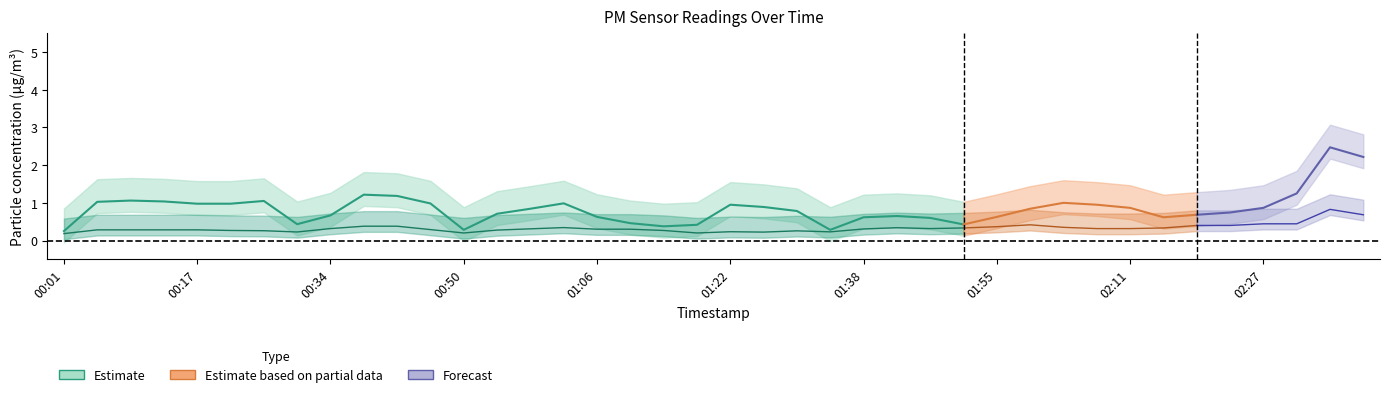

What is the total value across all series at 00:54?

0.4